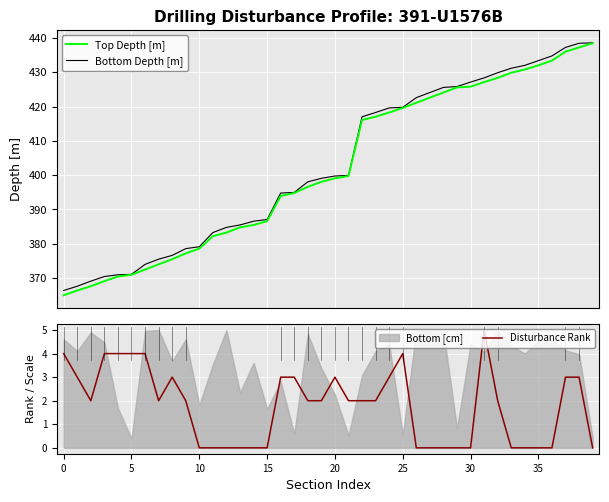

True or false: Bottom Depth [m] has more than 0 points higher than both neighbors.

False